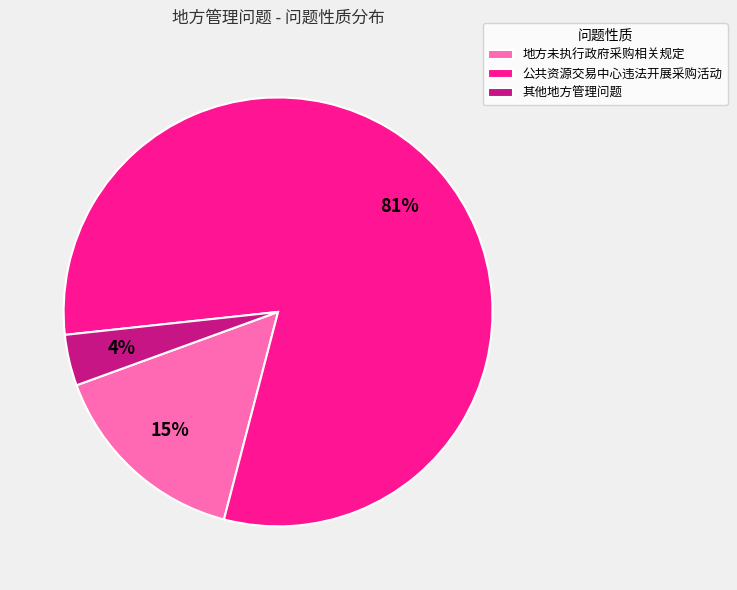

What percentage is the 公共资源交易中心违法开展采购活动 slice, to the nearest percent?

81%